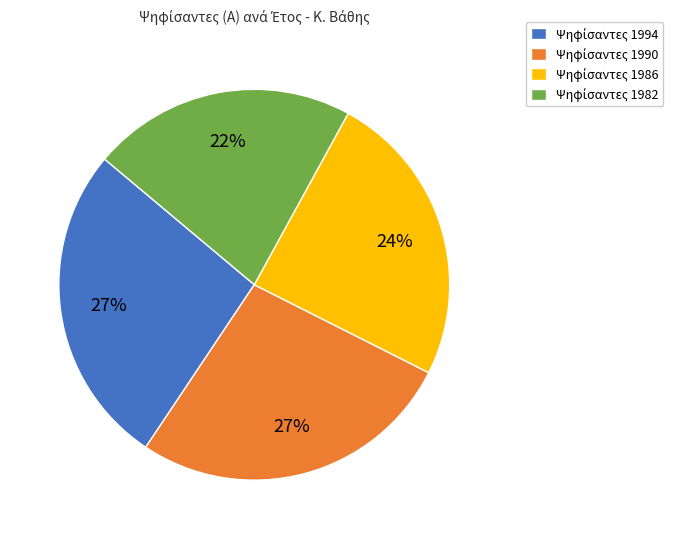

Does any single category account for the majority?

No